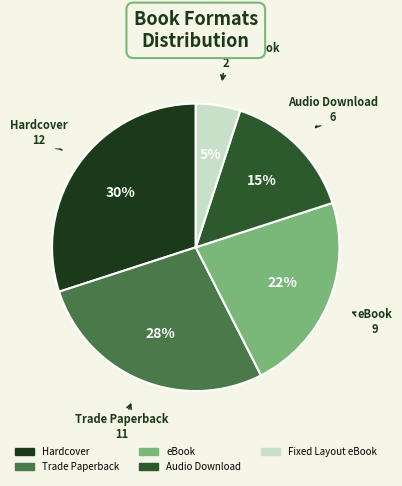

Is there any slice that represents more than half of the pie?

No